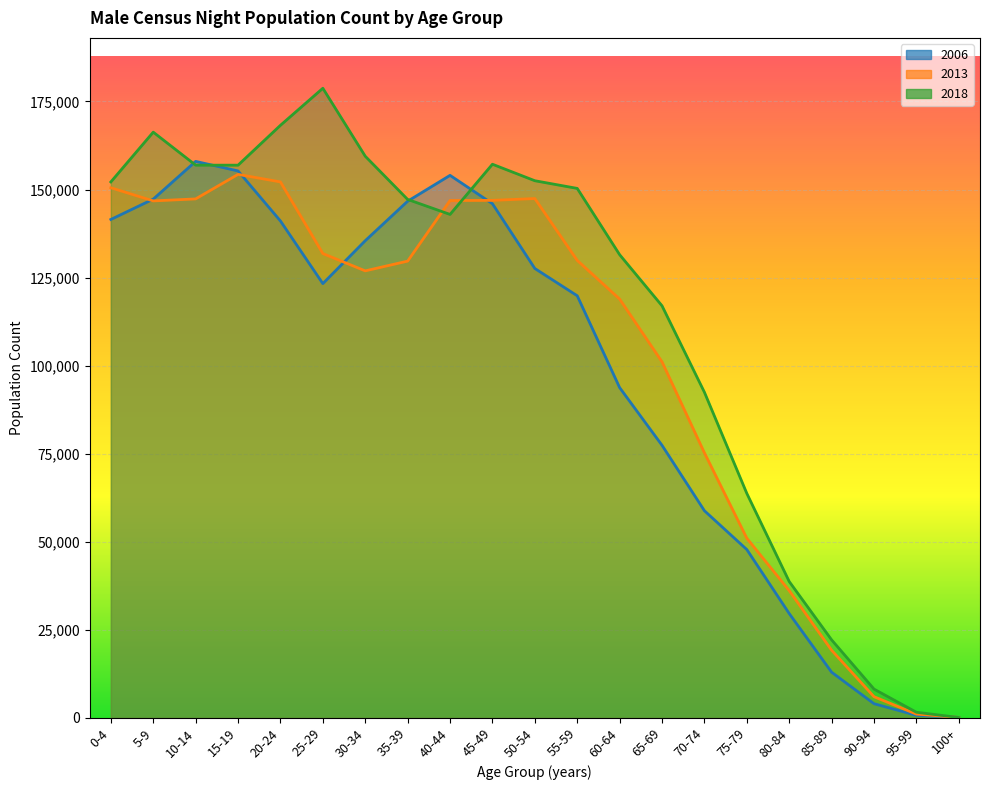

Between 60-64 and 75-79, which is larger?

60-64